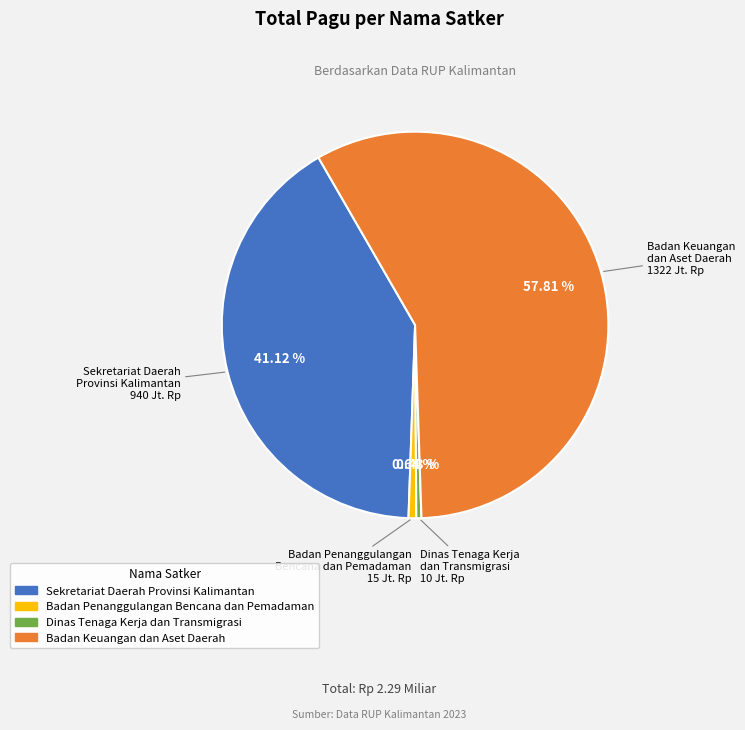

Is there any slice that represents more than half of the pie?

Yes